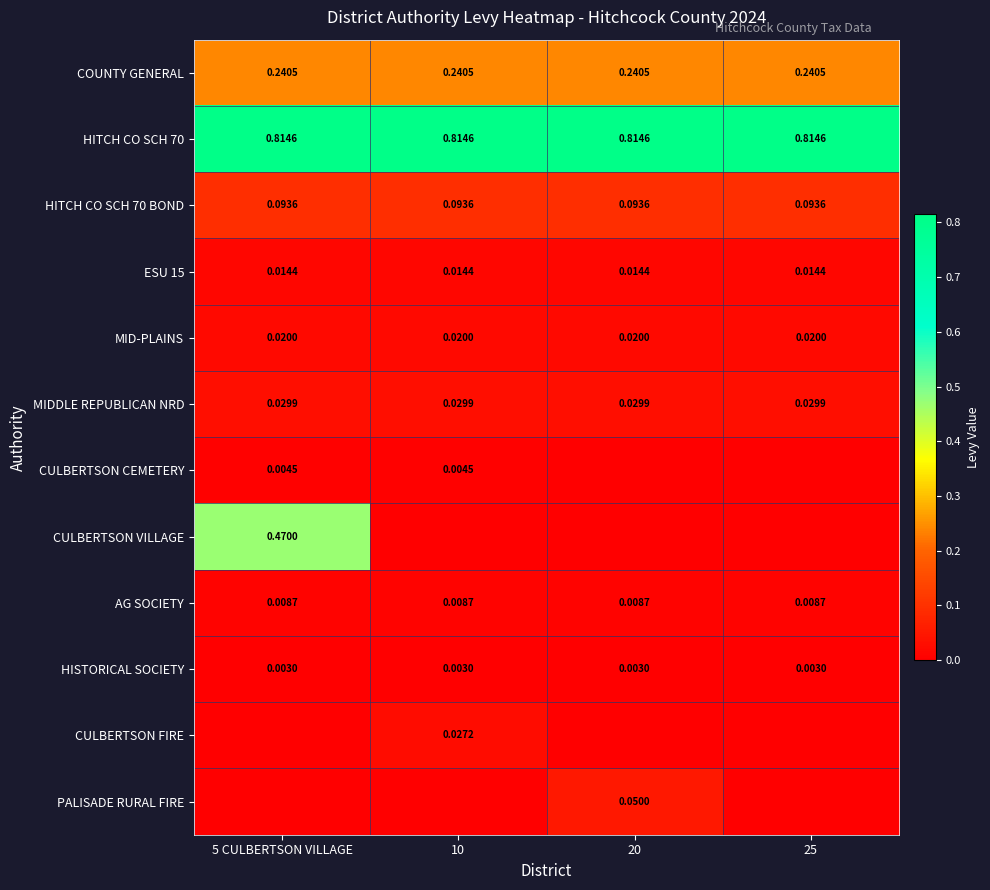

What is the spread (max minus min) of values at 25?

0.8